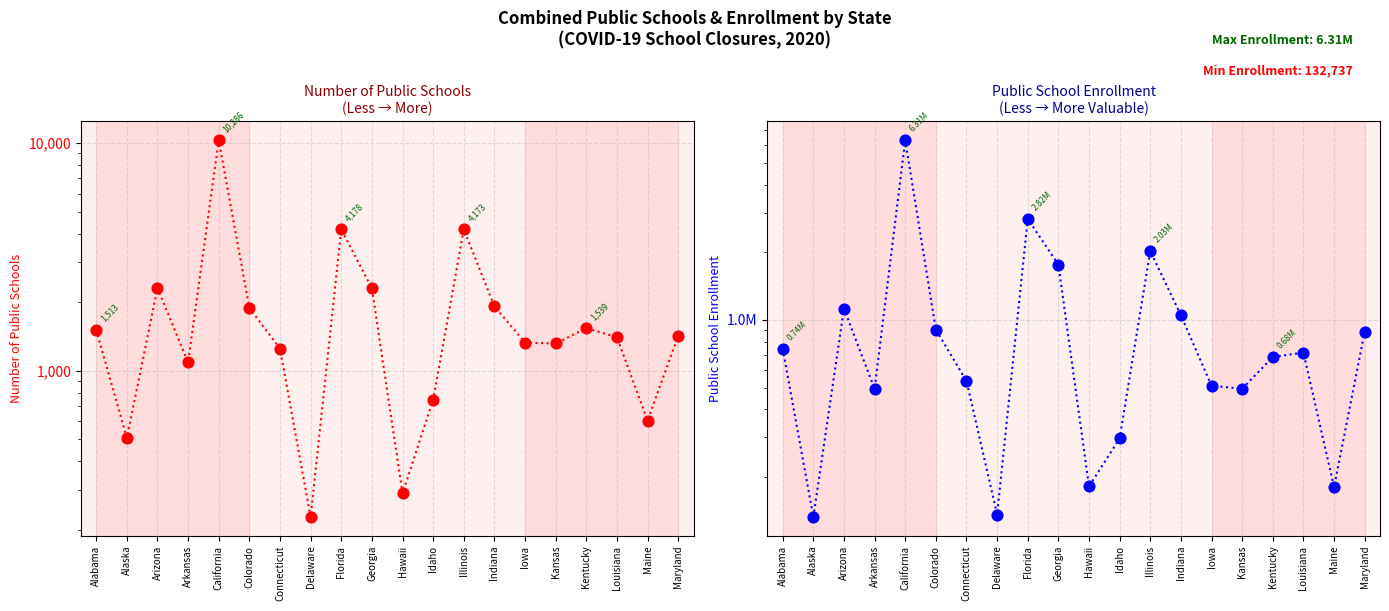

What are all the series names shown in the legend?

Number of Public Schools, Public School Enrollment